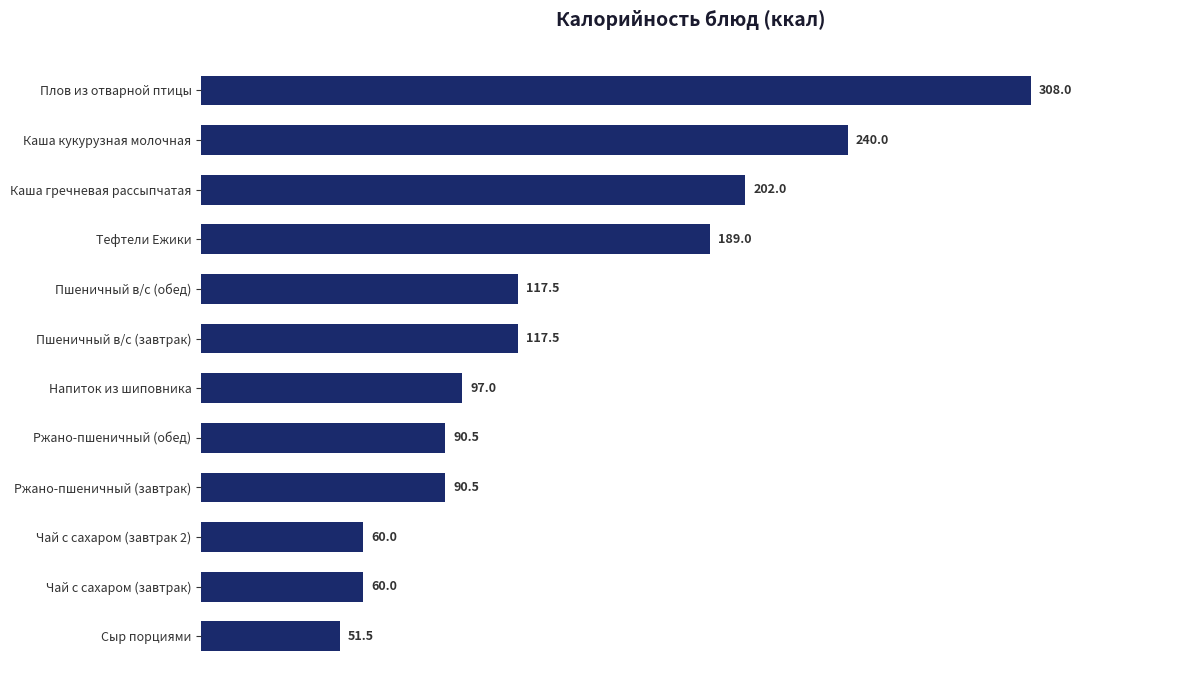

Which label corresponds to the largest value in the chart?

Плов из отварной птицы